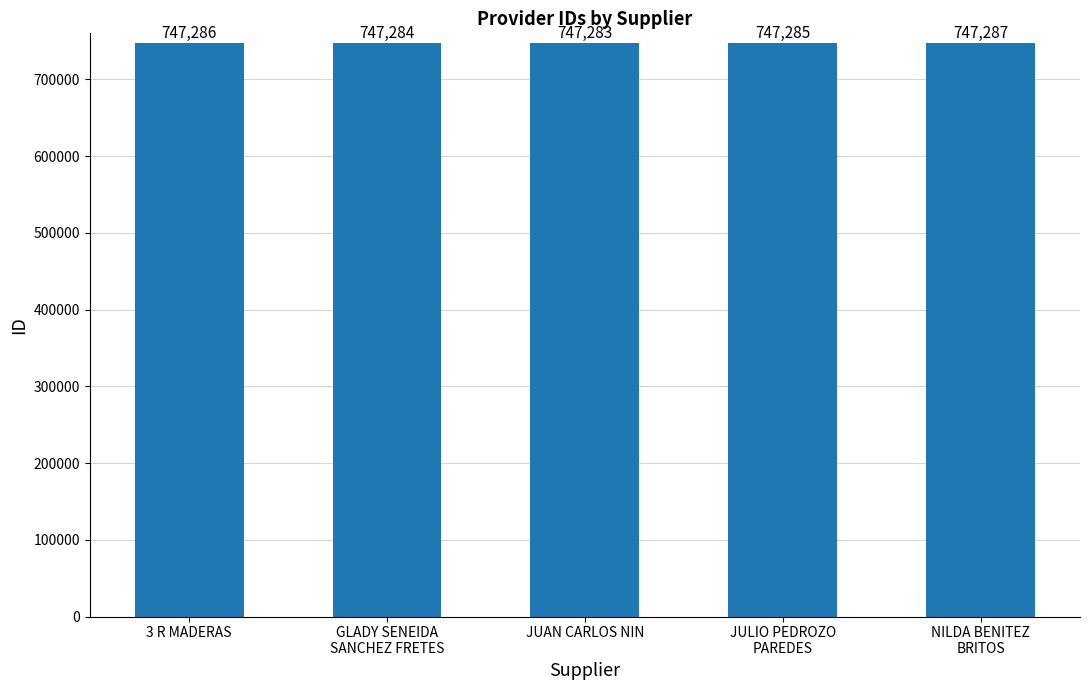

List the labels in order of value, largest first.

NILDA BENITEZ
BRITOS, 3 R MADERAS, JULIO PEDROZO
PAREDES, GLADY SENEIDA
SANCHEZ FRETES, JUAN CARLOS NIN